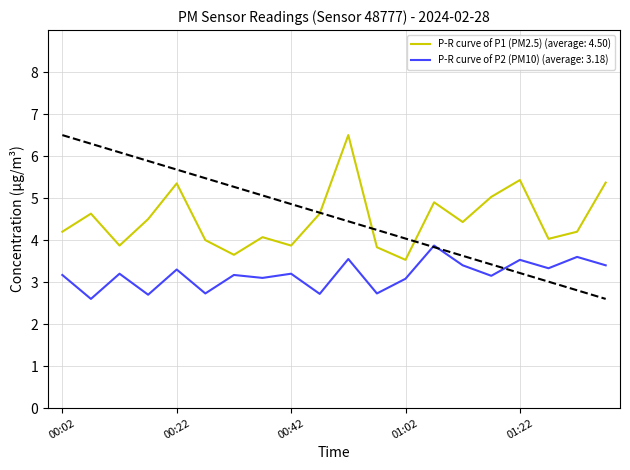

True or false: P-R curve of P2 (PM10) (average: 3.18) and P-R curve of P1 (PM2.5) (average: 4.50) cross at least once.

False